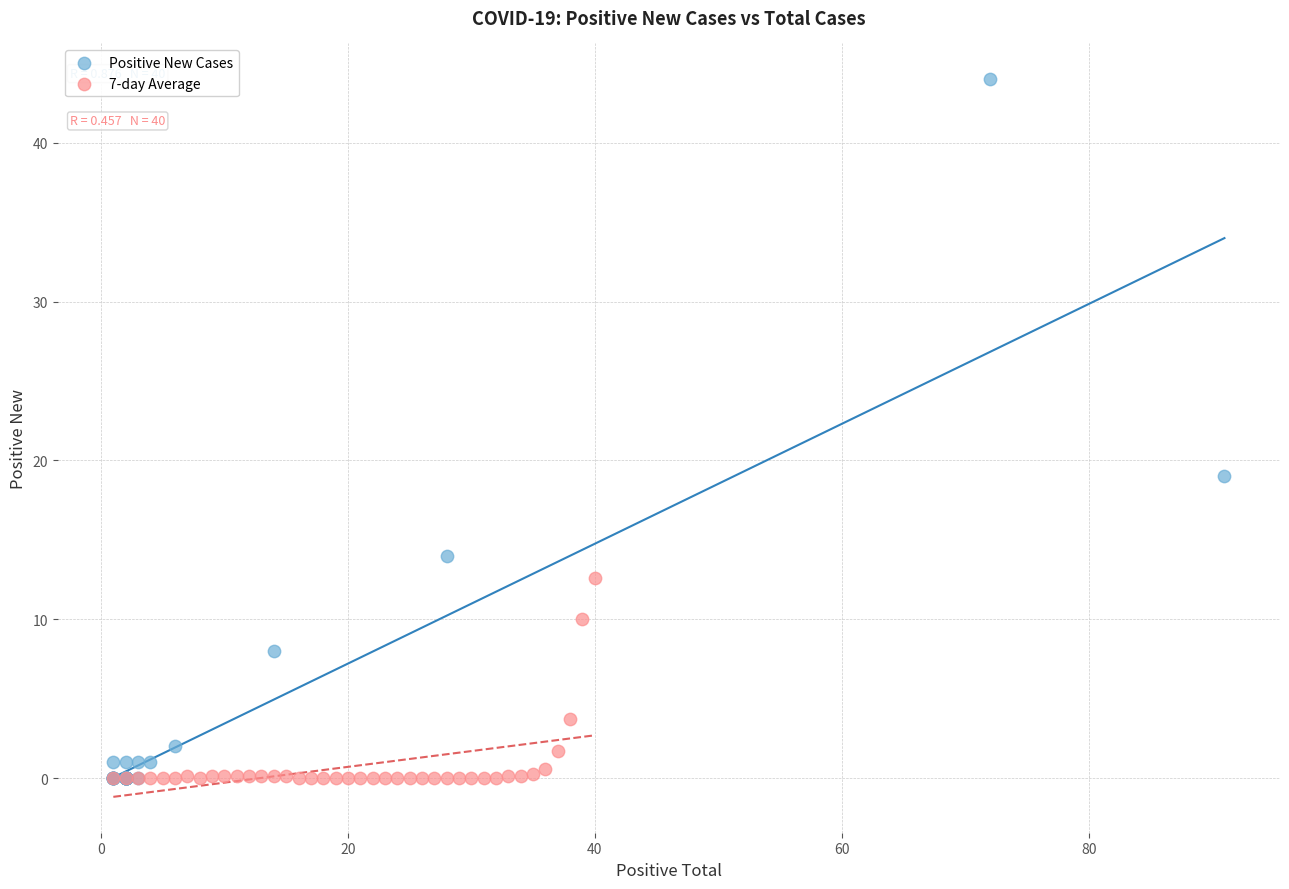

Which series has the widest spread of Y values?

Positive New Cases